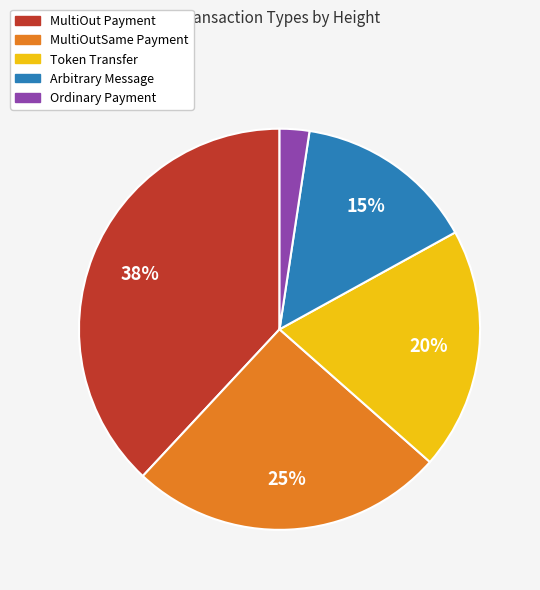

What is the largest slice in the pie chart?

MultiOut Payment